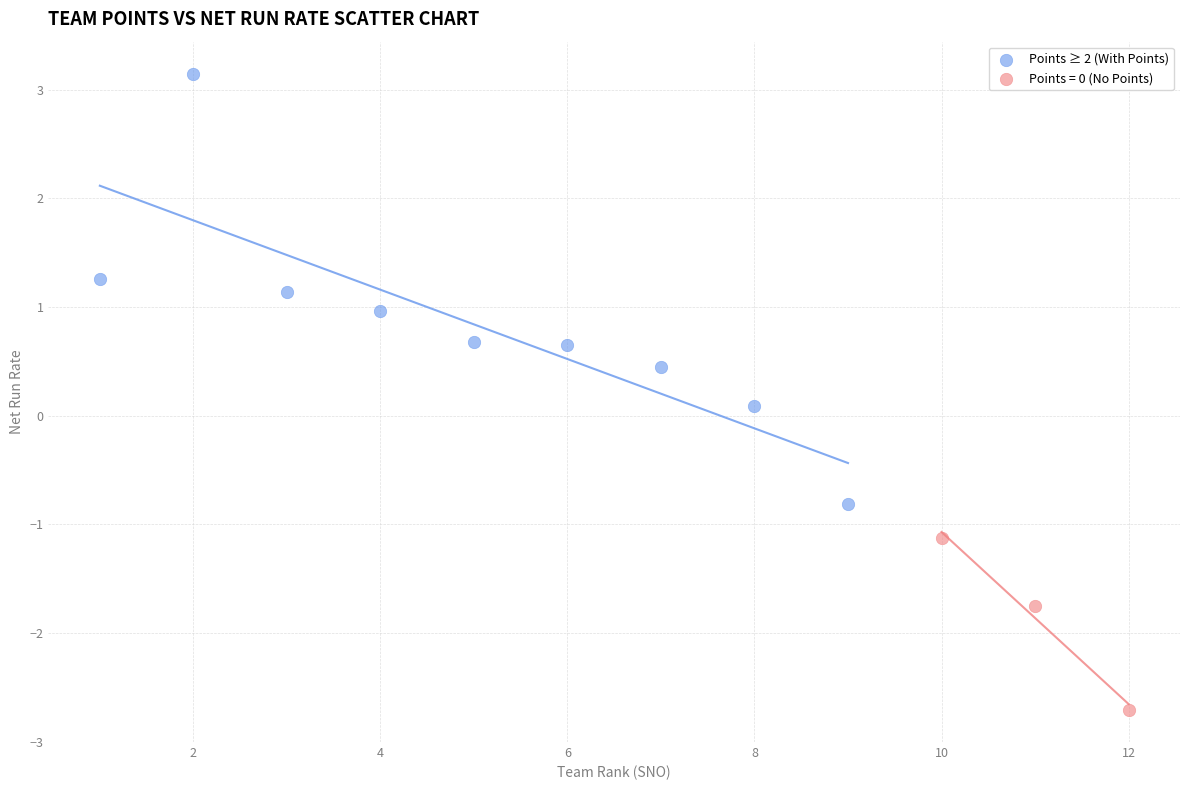

Which series contains the highest Y value?

Points ≥ 2 (With Points)